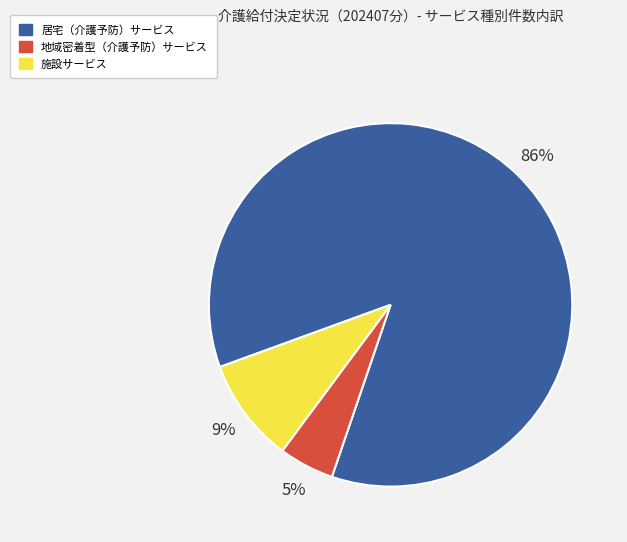

Rank the categories by value from highest to lowest.

居宅（介護予防）サービス, 施設サービス, 地域密着型（介護予防）サービス